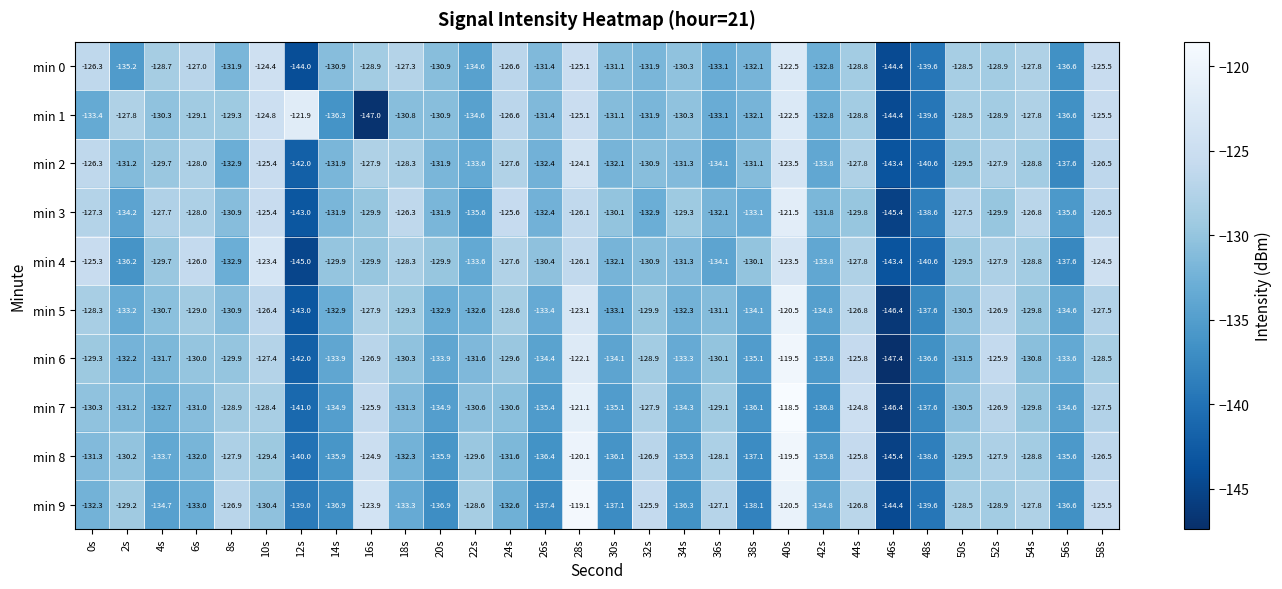

Which label corresponds to the largest value in the chart?

40s